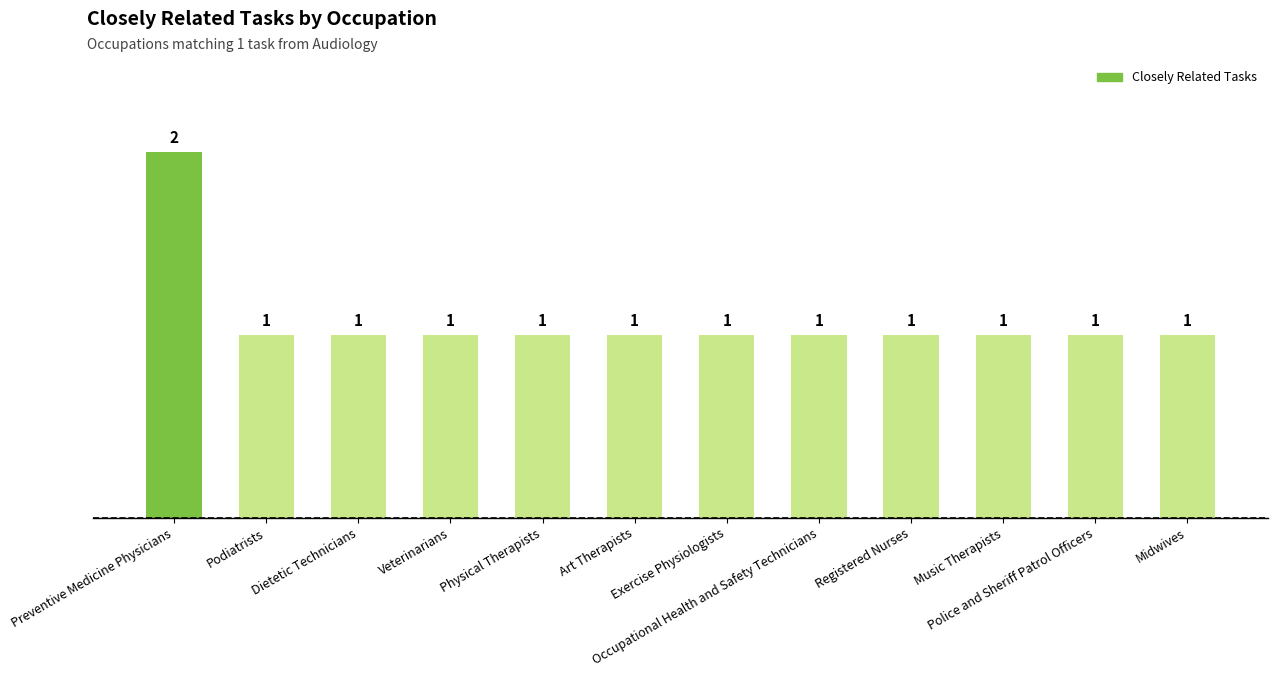

How many values exceed 1?

1